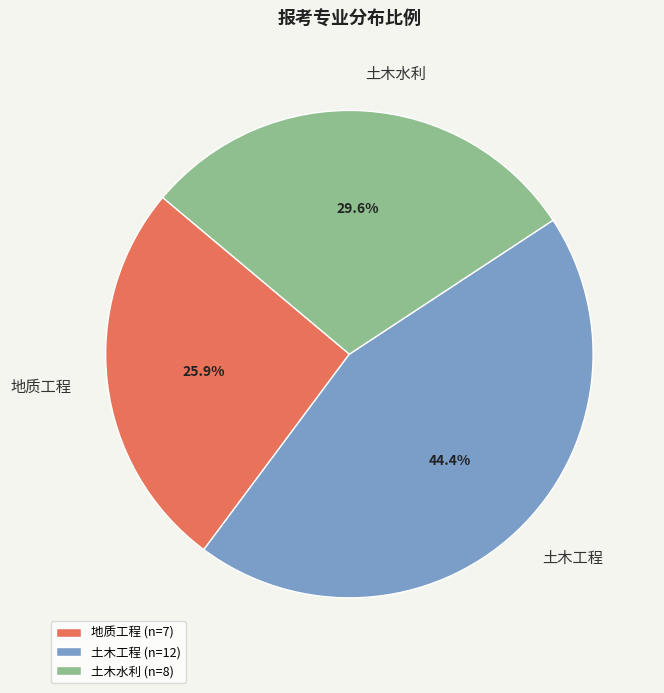

Combined, what portion of the pie is 土木水利 and 土木工程?

74.1%